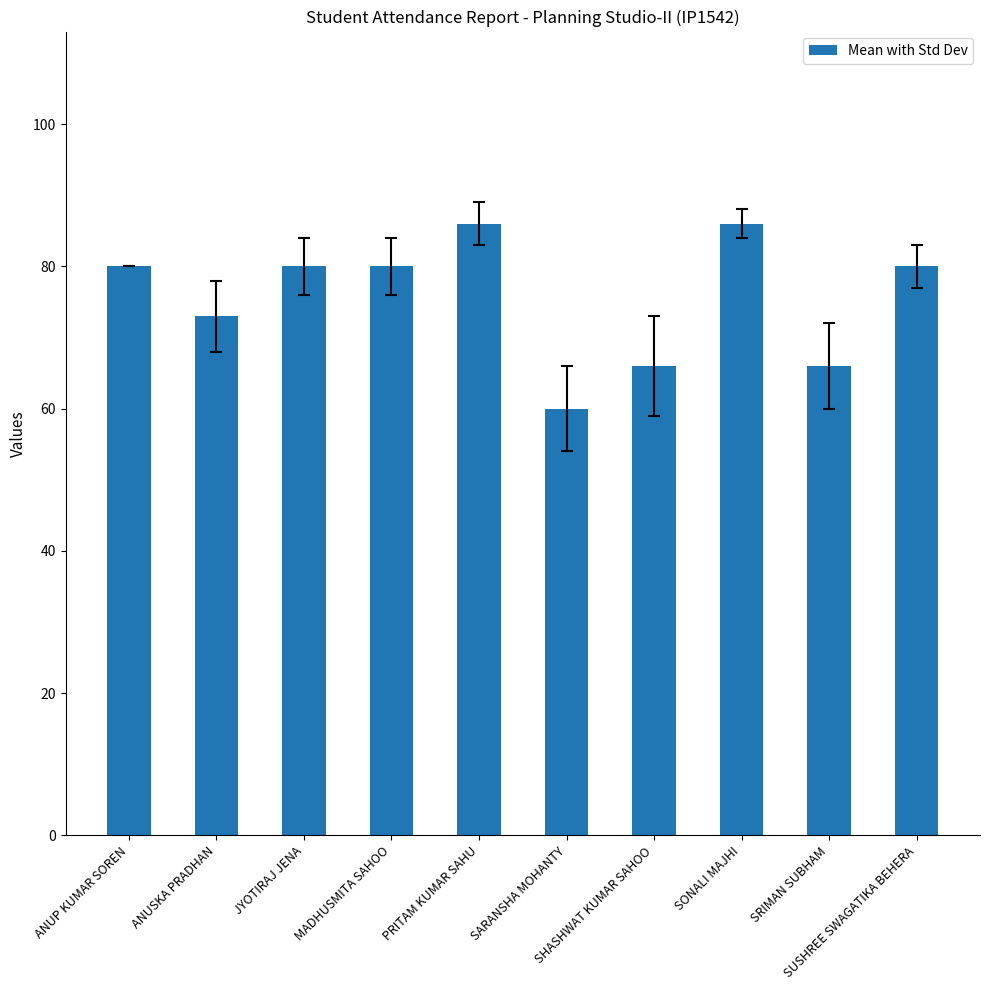

What is the approximate value at PRITAM KUMAR SAHU?

86